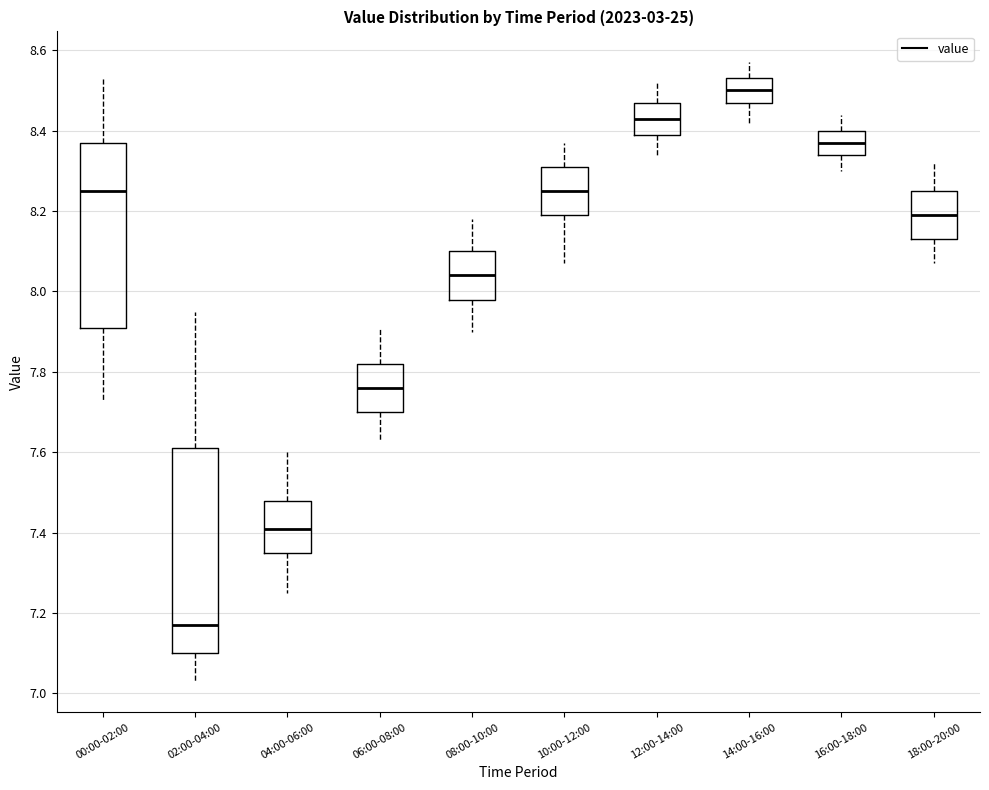

Reading left to right, read every box against the y-axis: the position of its median line, the range the box covers, and the ends of its whiskers. The values are not printed on the chart, so give them approximately, as read against the axis.

00:00-02:00: median 8.26, box 7.92 to 8.38, whiskers 7.74 to 8.54
02:00-04:00: median 7.18, box 7.10 to 7.62, whiskers 7.04 to 7.96
04:00-06:00: median 7.42, box 7.36 to 7.48, whiskers 7.26 to 7.60
06:00-08:00: median 7.76, box 7.70 to 7.82, whiskers 7.64 to 7.92
08:00-10:00: median 8.04, box 7.98 to 8.10, whiskers 7.90 to 8.18
10:00-12:00: median 8.26, box 8.20 to 8.32, whiskers 8.08 to 8.38
12:00-14:00: median 8.44, box 8.40 to 8.48, whiskers 8.34 to 8.52
14:00-16:00: median 8.50, box 8.48 to 8.54, whiskers 8.42 to 8.58
16:00-18:00: median 8.38, box 8.34 to 8.40, whiskers 8.30 to 8.44
18:00-20:00: median 8.20, box 8.14 to 8.26, whiskers 8.08 to 8.32